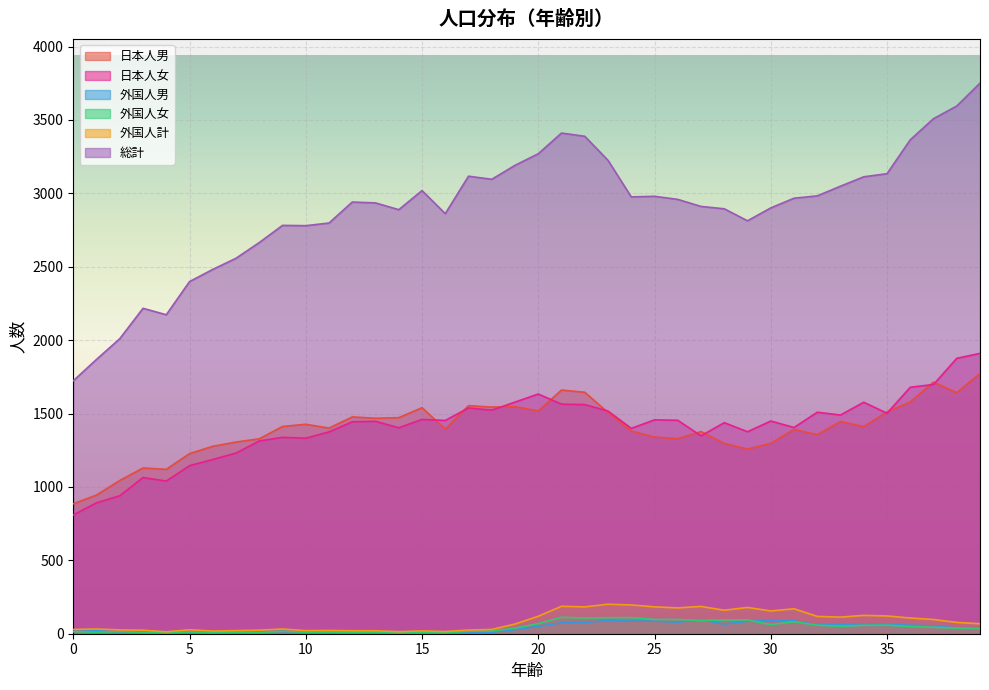

Read the 日本人女 value at 30, to the nearest 100.

1400